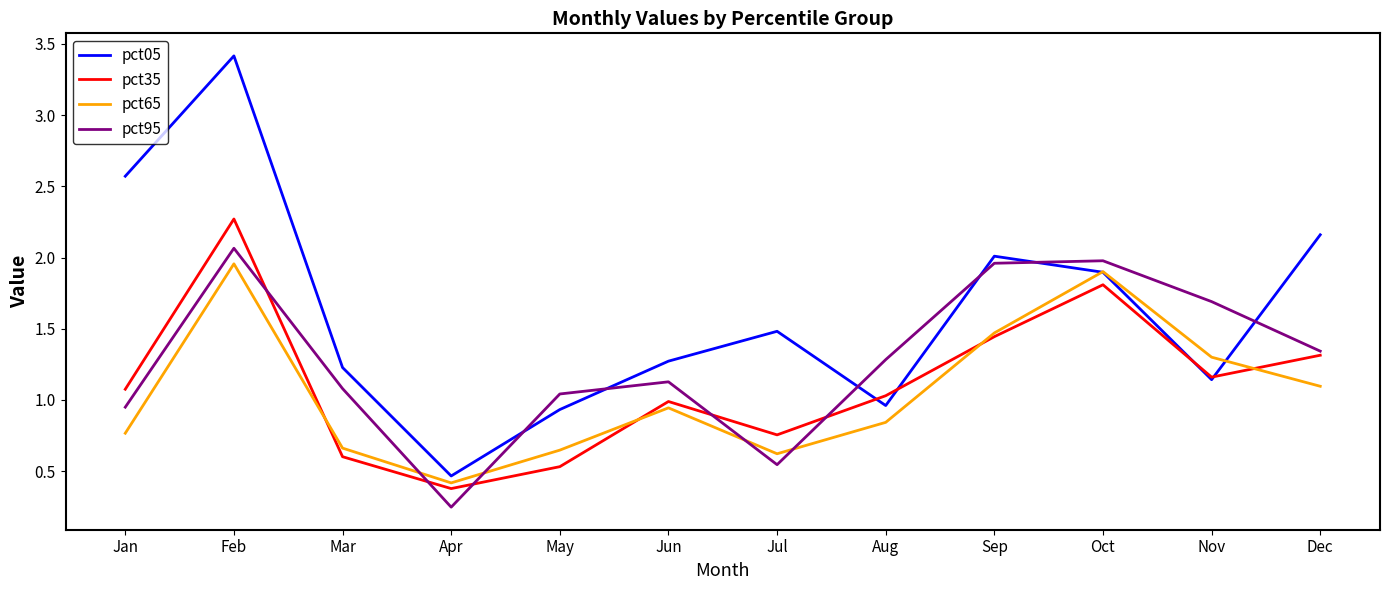

At which category is the sum across all series the highest?

Feb